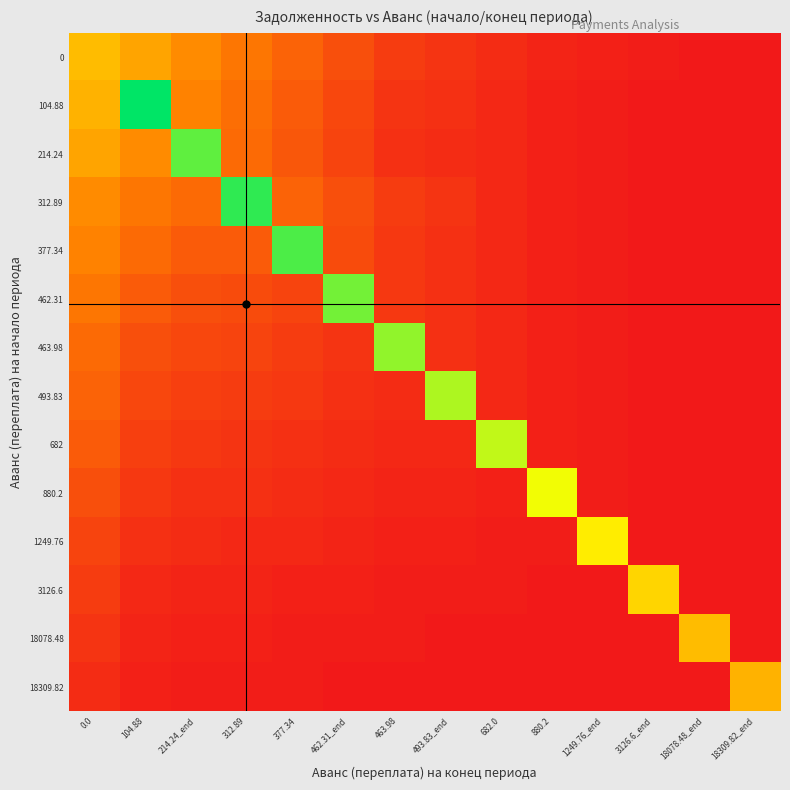

Reading left to right, what are all the values shown in this chart?

0: 0.0=40	104.88=35	214.24_end=30	312.89=25	377.34=20	462.31_end=15	463.98=10	493.83_end=8	682.0=6	880.2=4	1249.76_end=3	3126.6_end=2	18078.48_end=1	18309.82_end=1
104.88: 0.0=38	104.88=80	214.24_end=28	312.89=23	377.34=18	462.31_end=13	463.98=8	493.83_end=7	682.0=5	880.2=3	1249.76_end=2	3126.6_end=1	18078.48_end=1	18309.82_end=1
214.24: 0.0=35	104.88=30	214.24_end=70	312.89=22	377.34=17	462.31_end=12	463.98=7	493.83_end=6	682.0=5	880.2=3	1249.76_end=2	3126.6_end=1	18078.48_end=1	18309.82_end=1
312.89: 0.0=30	104.88=25	214.24_end=22	312.89=75	377.34=20	462.31_end=15	463.98=10	493.83_end=8	682.0=5	880.2=3	1249.76_end=2	3126.6_end=1	18078.48_end=1	18309.82_end=1
377.34: 0.0=28	104.88=22	214.24_end=18	312.89=18	377.34=72	462.31_end=14	463.98=9	493.83_end=7	682.0=5	880.2=3	1249.76_end=2	3126.6_end=1	18078.48_end=1	18309.82_end=1
462.31: 0.0=25	104.88=18	214.24_end=15	312.89=14	377.34=12	462.31_end=68	463.98=9	493.83_end=7	682.0=5	880.2=3	1249.76_end=2	3126.6_end=1	18078.48_end=1	18309.82_end=1
463.98: 0.0=22	104.88=15	214.24_end=13	312.89=12	377.34=10	462.31_end=8	463.98=65	493.83_end=7	682.0=5	880.2=3	1249.76_end=2	3126.6_end=1	18078.48_end=1	18309.82_end=1
493.83: 0.0=20	104.88=13	214.24_end=11	312.89=10	377.34=9	462.31_end=7	463.98=6	493.83_end=62	682.0=5	880.2=3	1249.76_end=2	3126.6_end=1	18078.48_end=1	18309.82_end=1
682: 0.0=18	104.88=11	214.24_end=9	312.89=8	377.34=7	462.31_end=6	463.98=5	493.83_end=5	682.0=60	880.2=3	1249.76_end=2	3126.6_end=1	18078.48_end=1	18309.82_end=1
880.2: 0.0=15	104.88=9	214.24_end=7	312.89=7	377.34=6	462.31_end=5	463.98=4	493.83_end=4	682.0=3	880.2=55	1249.76_end=2	3126.6_end=1	18078.48_end=1	18309.82_end=1
1249.76: 0.0=12	104.88=7	214.24_end=6	312.89=5	377.34=5	462.31_end=4	463.98=3	493.83_end=3	682.0=2	880.2=2	1249.76_end=50	3126.6_end=1	18078.48_end=1	18309.82_end=1
3126.6: 0.0=10	104.88=5	214.24_end=4	312.89=4	377.34=3	462.31_end=3	463.98=2	493.83_end=2	682.0=2	880.2=1	1249.76_end=1	3126.6_end=45	18078.48_end=1	18309.82_end=1
18078.48: 0.0=8	104.88=4	214.24_end=3	312.89=3	377.34=2	462.31_end=2	463.98=2	493.83_end=1	682.0=1	880.2=1	1249.76_end=1	3126.6_end=1	18078.48_end=40	18309.82_end=1
18309.82: 0.0=6	104.88=3	214.24_end=2	312.89=2	377.34=2	462.31_end=1	463.98=1	493.83_end=1	682.0=1	880.2=1	1249.76_end=1	3126.6_end=1	18078.48_end=1	18309.82_end=38